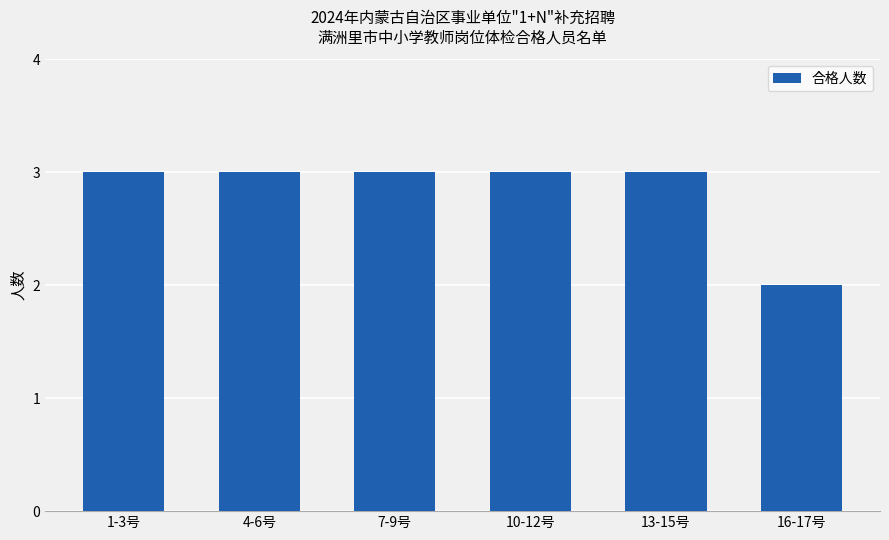

Approximately how many times larger is the value at 10-12号 compared to 13-15号?

1.0